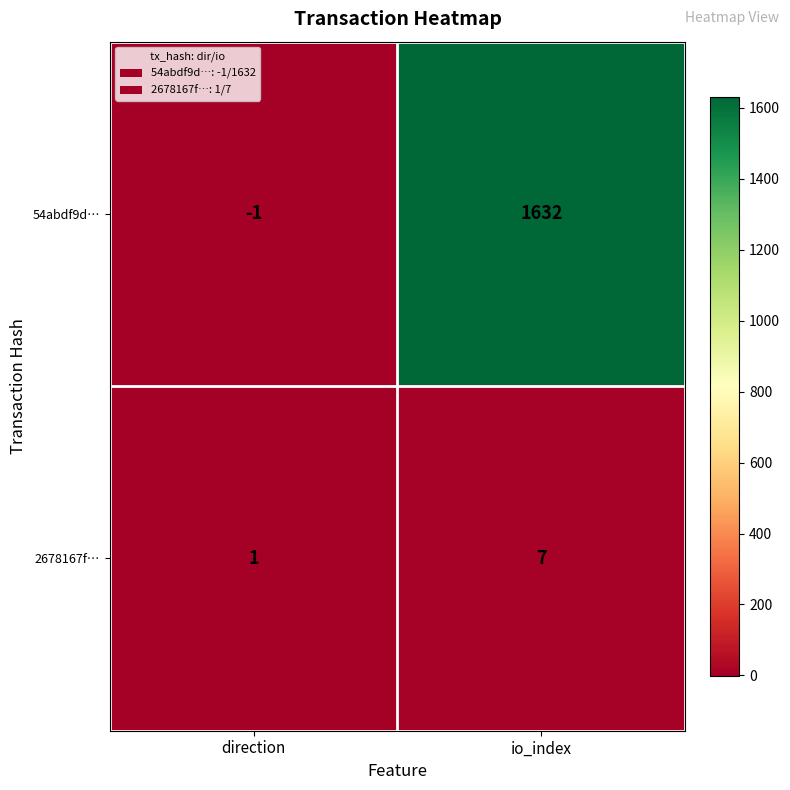

Count the number of categories in the chart.

2